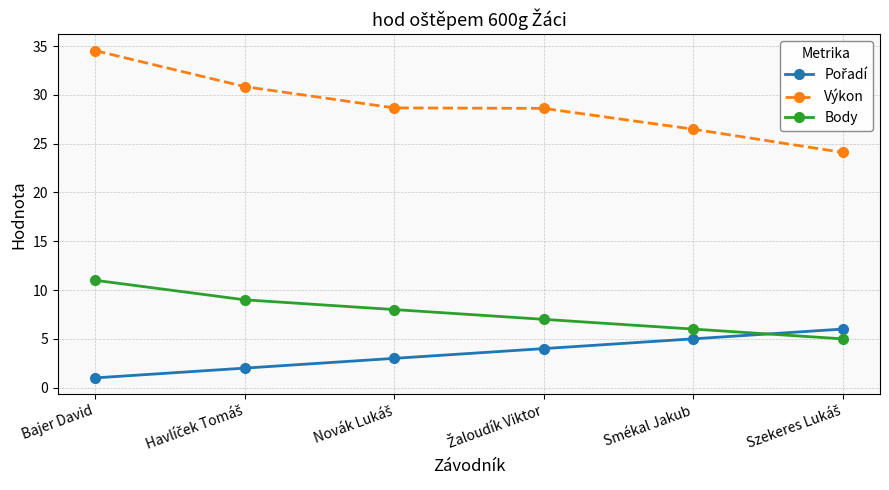

Which series has the largest range (max minus min)?

Výkon